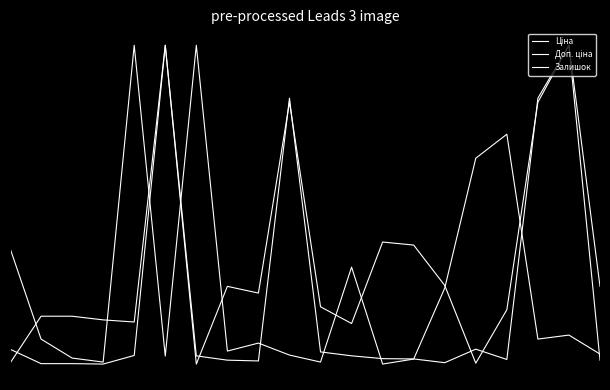

At which category does Доп. ціна reach its first local valley?

4